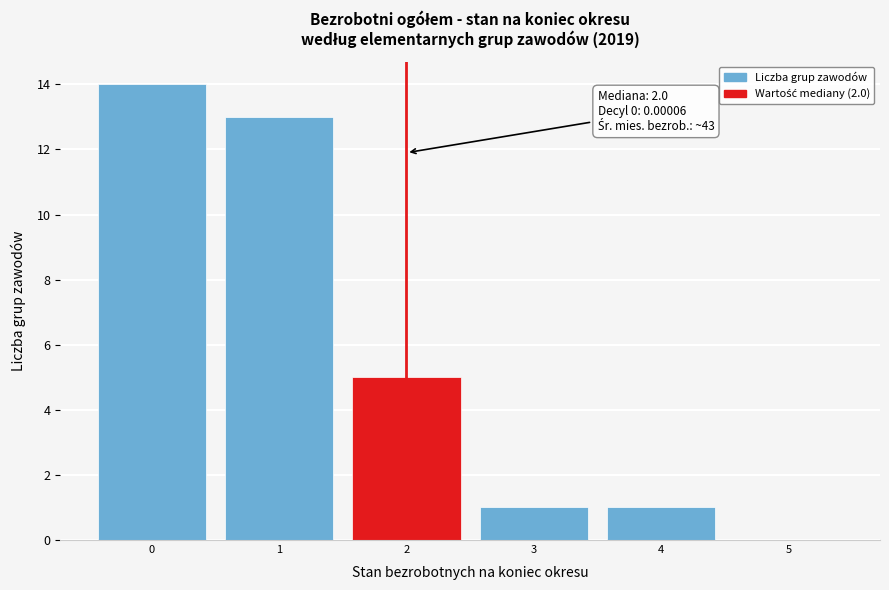

Which range on the x-axis has the tallest bar?

-0.5 to 0.5